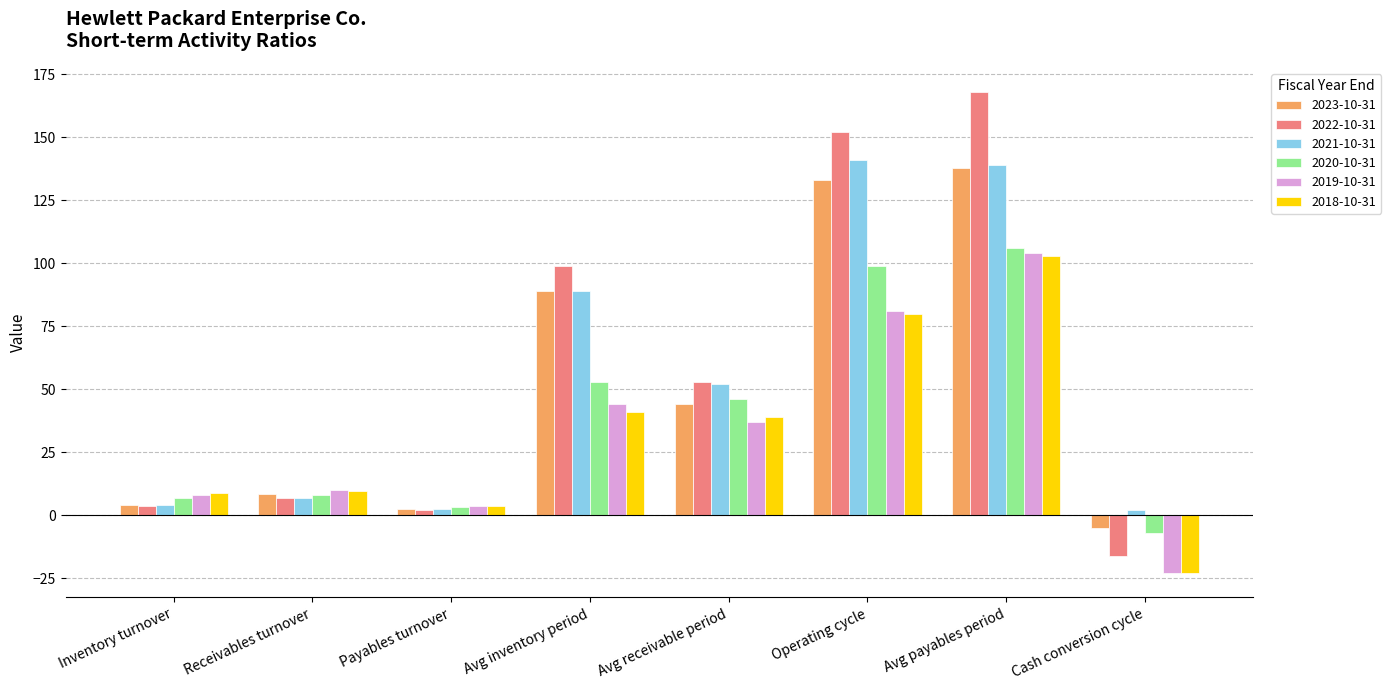

How many bars are there in total?

48